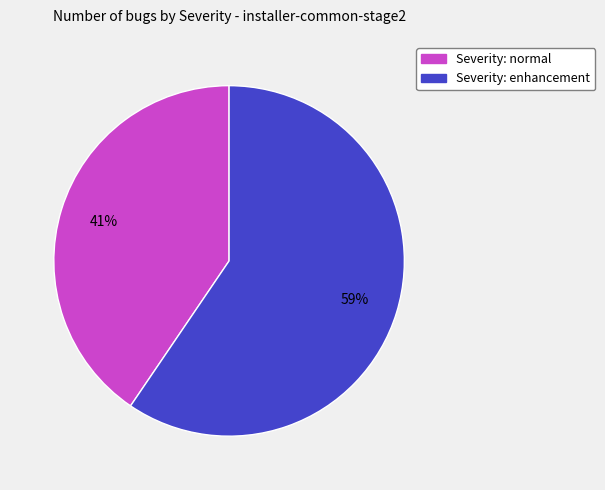

Combined, do Severity: enhancement and Severity: normal account for over 50%?

Yes